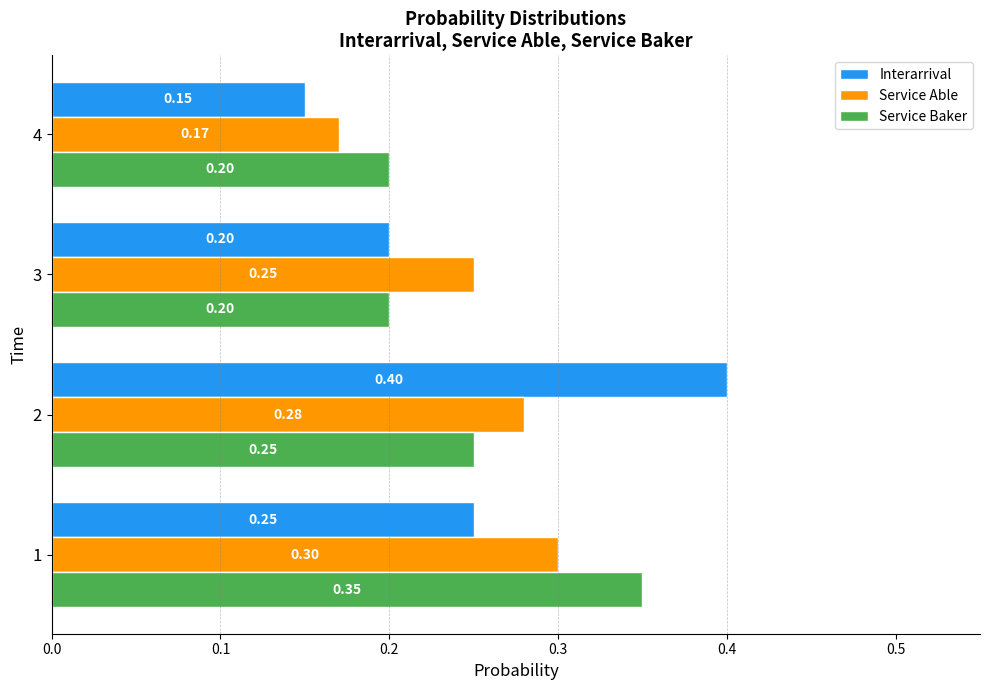

Is the value of Service Baker at 3 greater than the value of Service Able at 1?

No